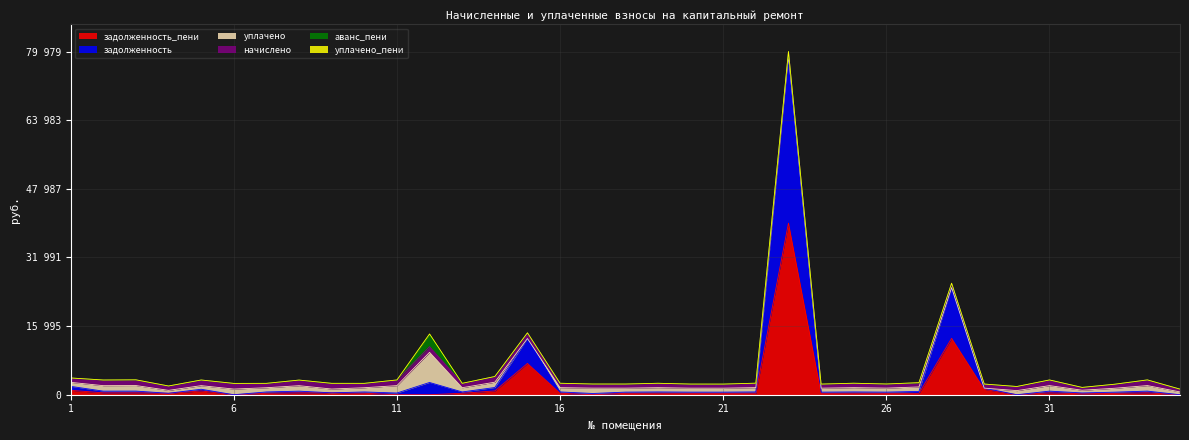

What is the greatest value displayed?

39989.5